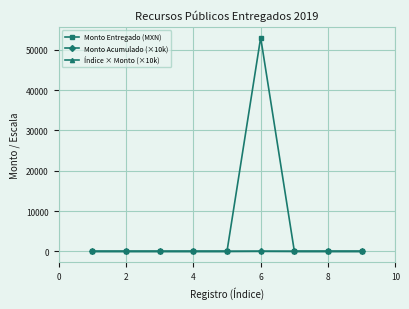

Which series has the largest range (max minus min)?

Monto Entregado (MXN)